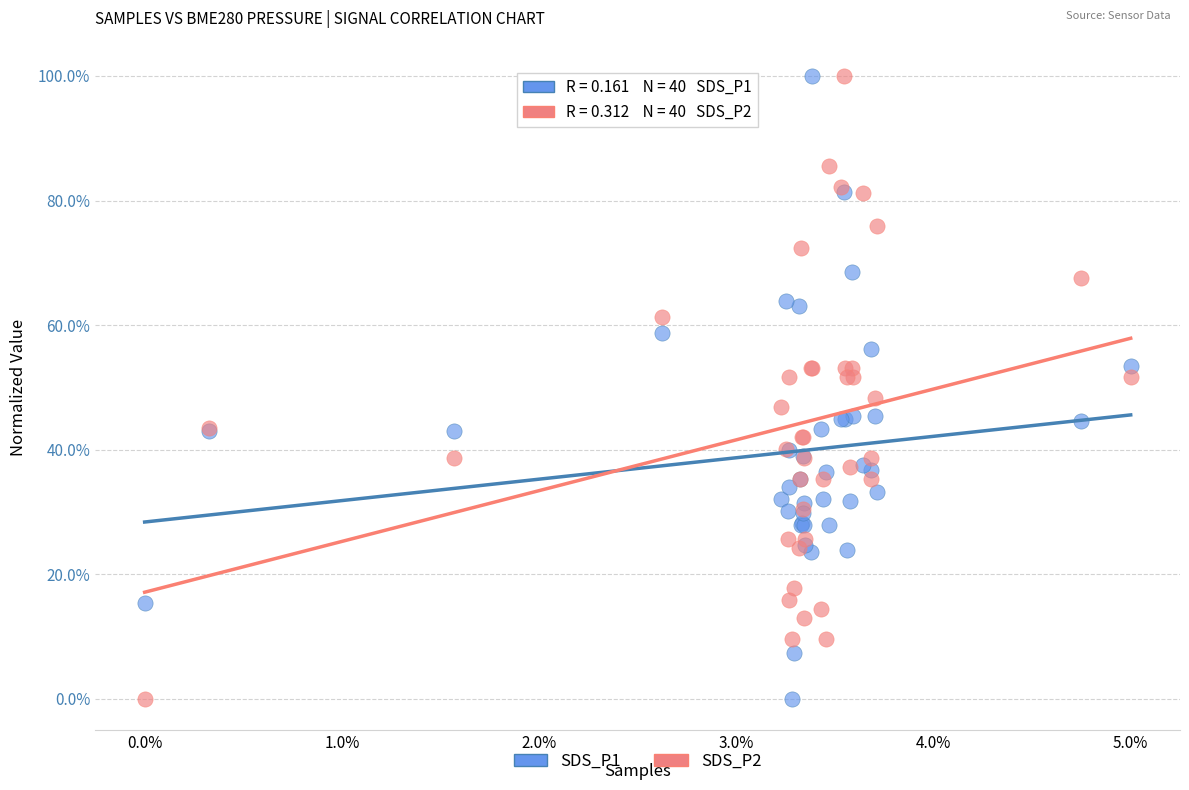

What are all the series names shown in the legend?

SDS_P1, SDS_P2